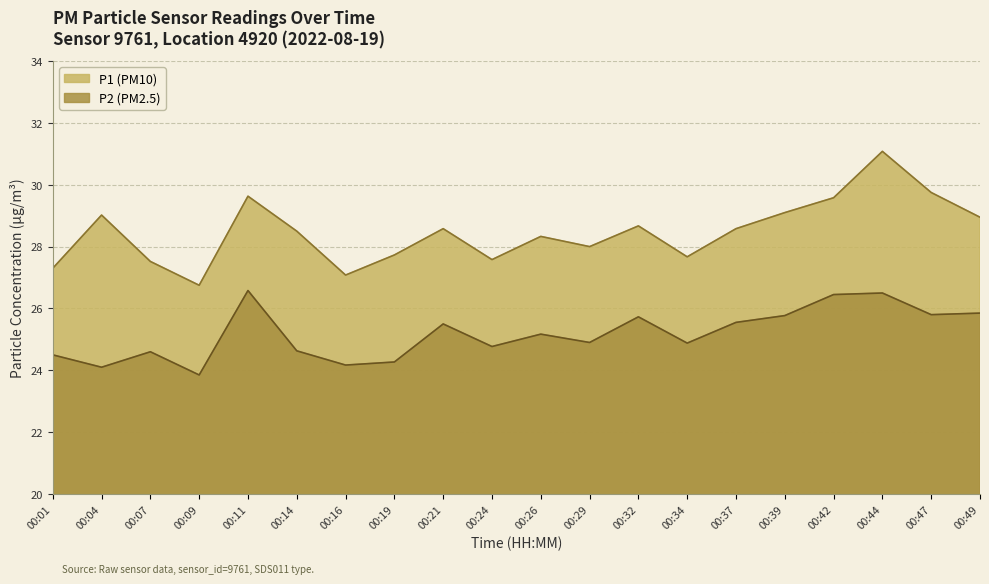

Reading left to right, list all the values displayed in this chart.

P1: 27.3	29.0	27.5	26.8	29.6	28.5	27.1	27.7	28.6	27.6	28.3	28.0	28.7	27.7	28.6	29.1	29.6	31.1	29.8	28.9
P2: 24.5	24.1	24.6	23.9	26.6	24.6	24.2	24.3	25.5	24.8	25.2	24.9	25.7	24.9	25.6	25.8	26.4	26.5	25.8	25.9